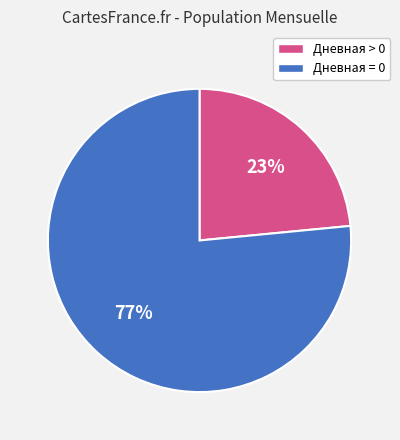

Do Дневная > 0 and Дневная = 0 together represent more than half of the pie?

Yes